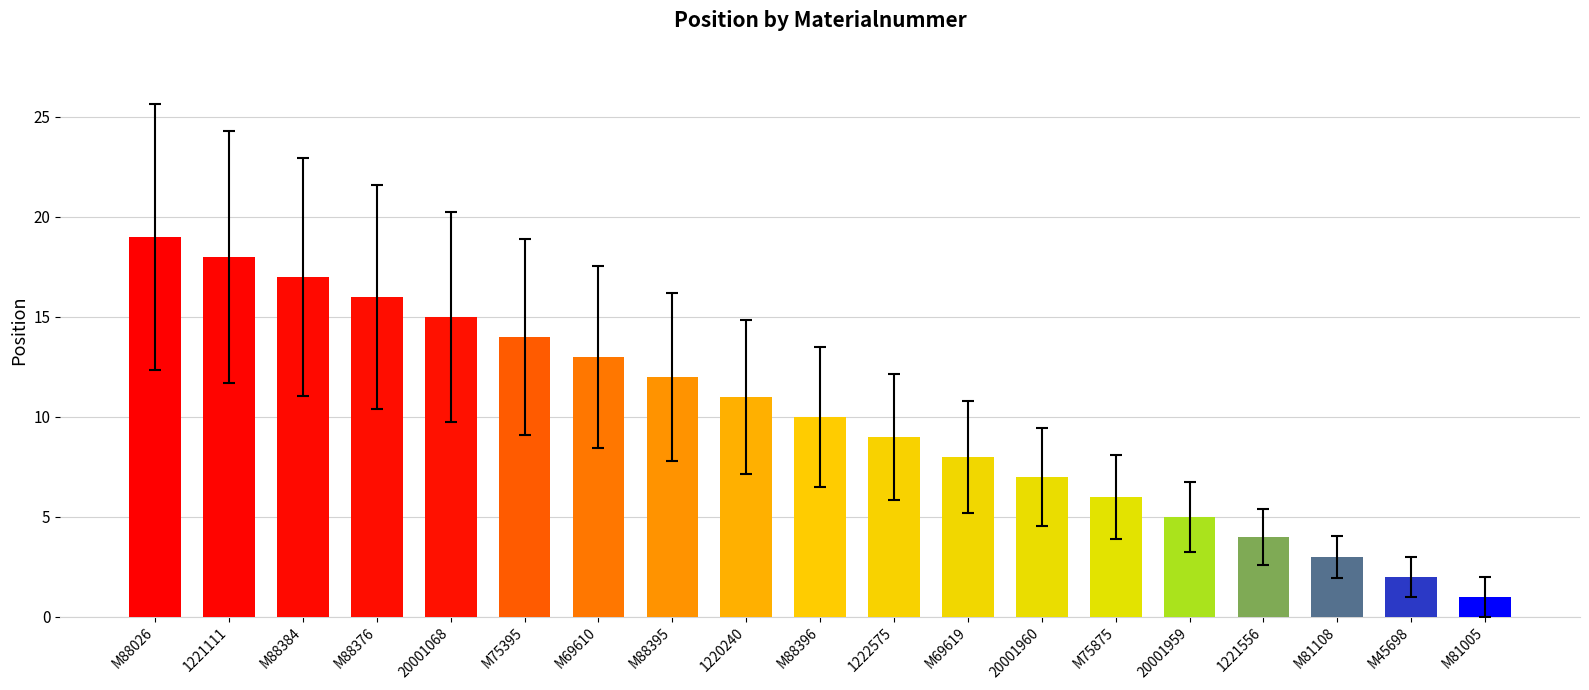

How many bars are there in total?

19